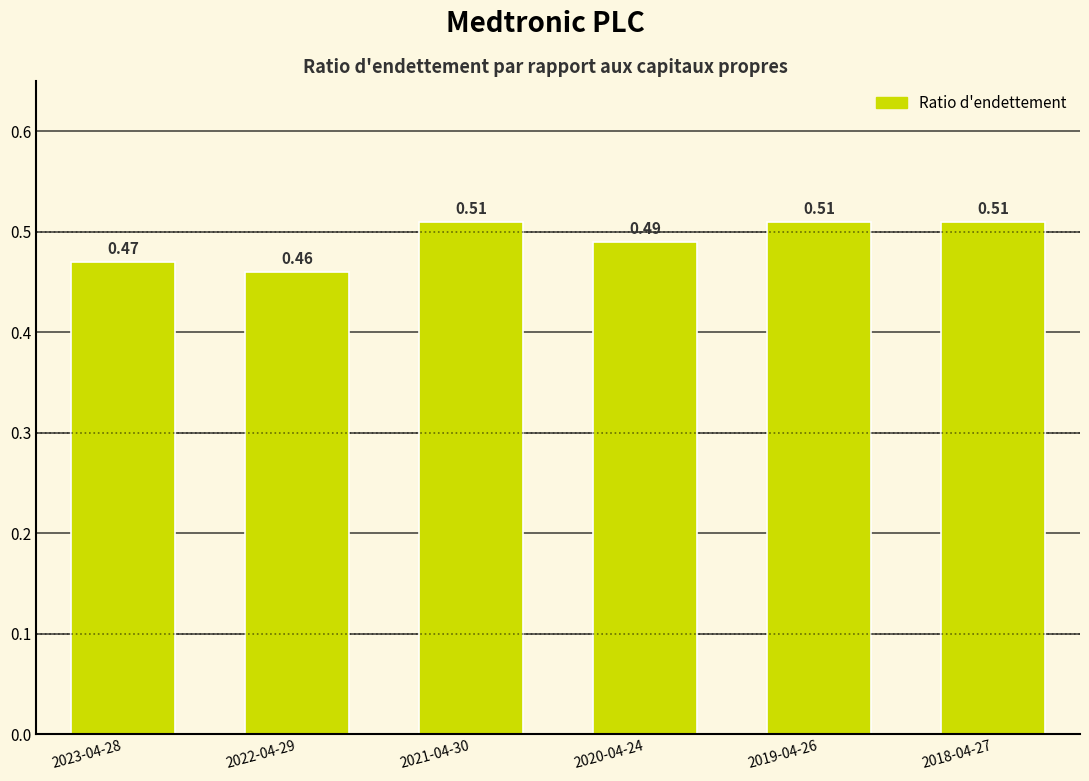

What is the sum of all values?

3.0